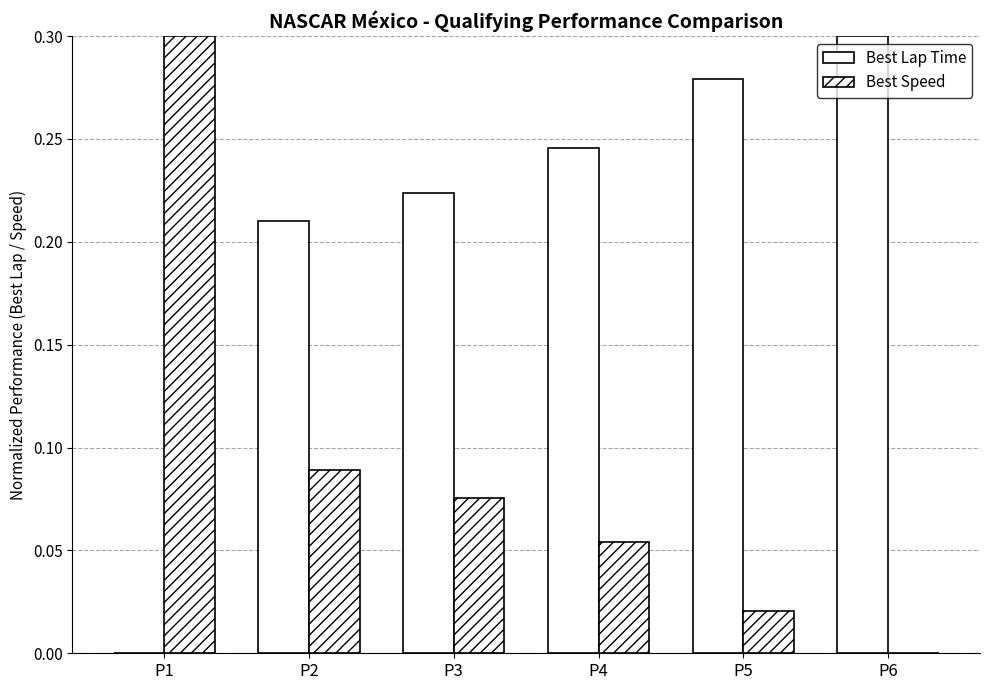

Does the chart contain stacked bars?

No